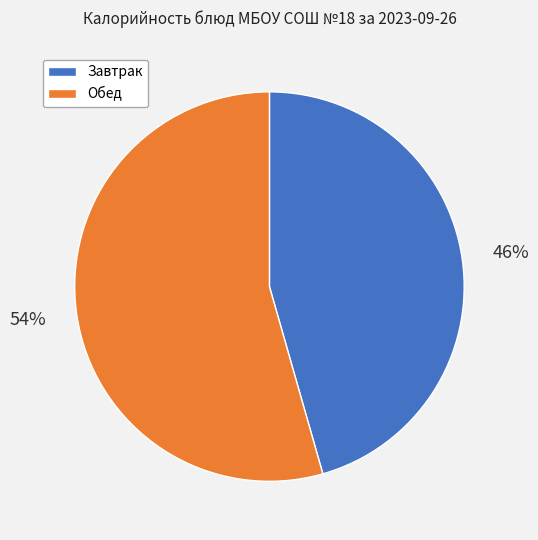

To the nearest percent, what portion does Обед represent?

54%